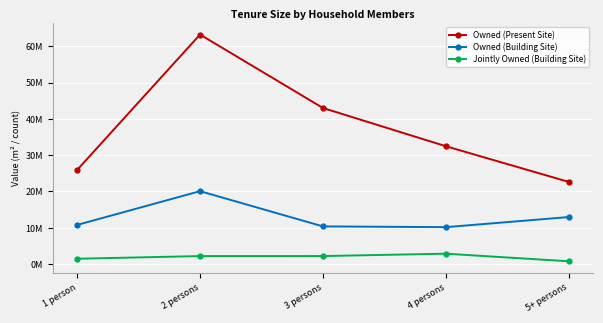

Does the chart have visible grid lines?

Yes